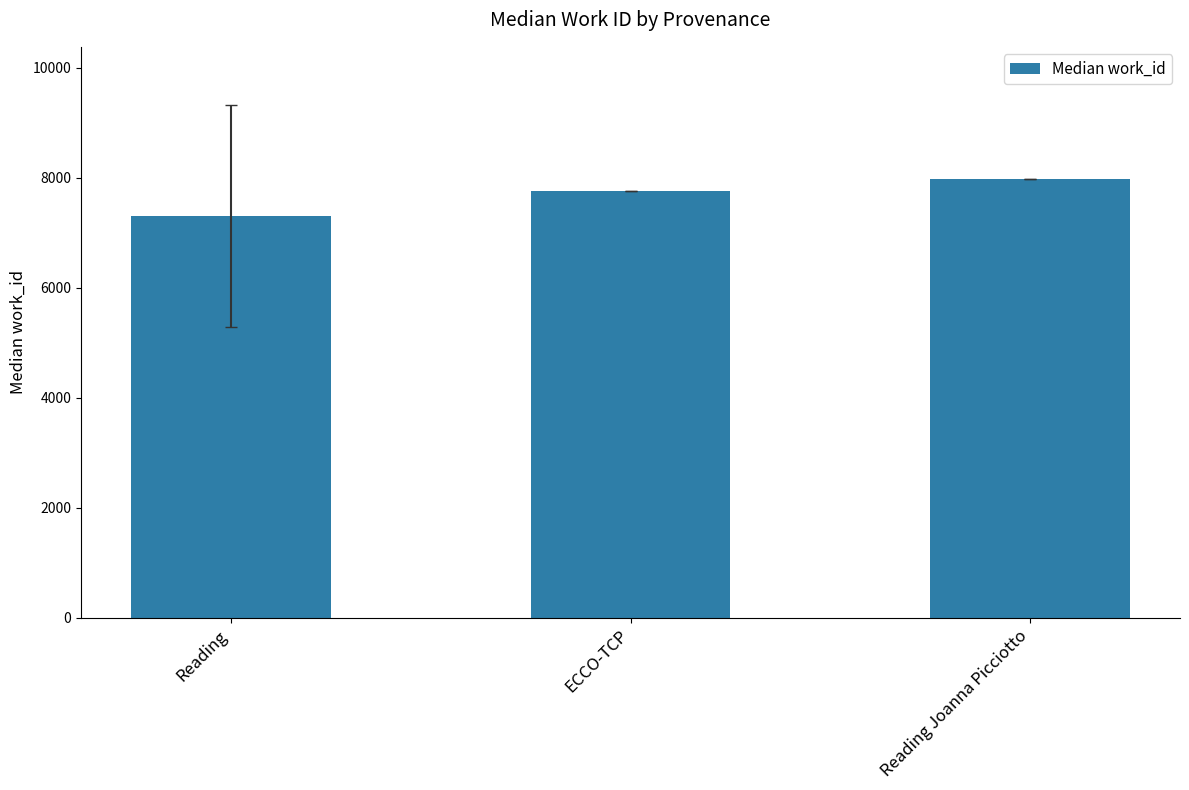

Reading left to right, list all the values displayed in this chart.

Reading=7304	ECCO-TCP=7753	Reading Joanna Picciotto=7986